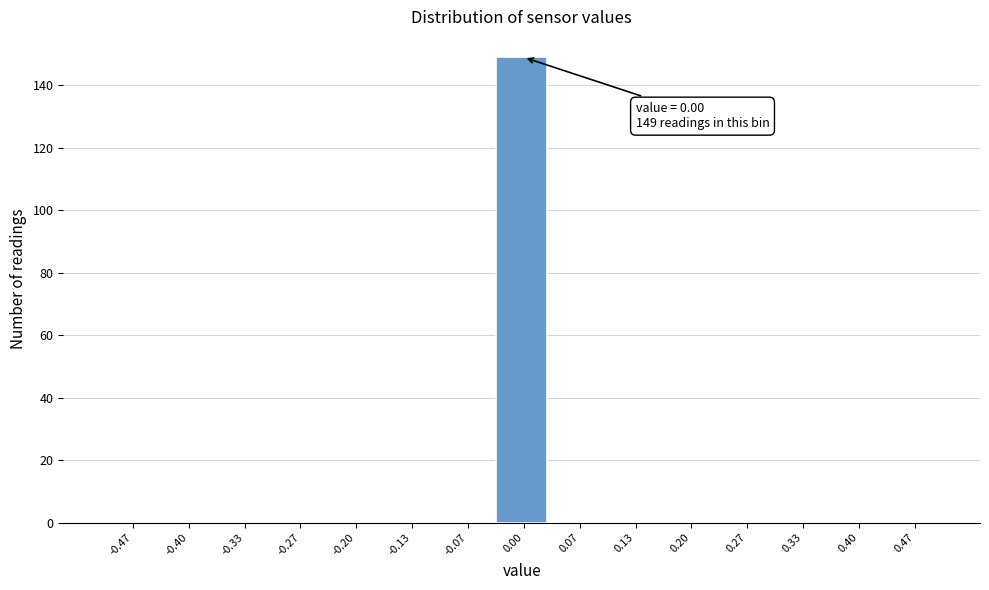

Which range on the x-axis has the tallest bar?

-0.03 to 0.03